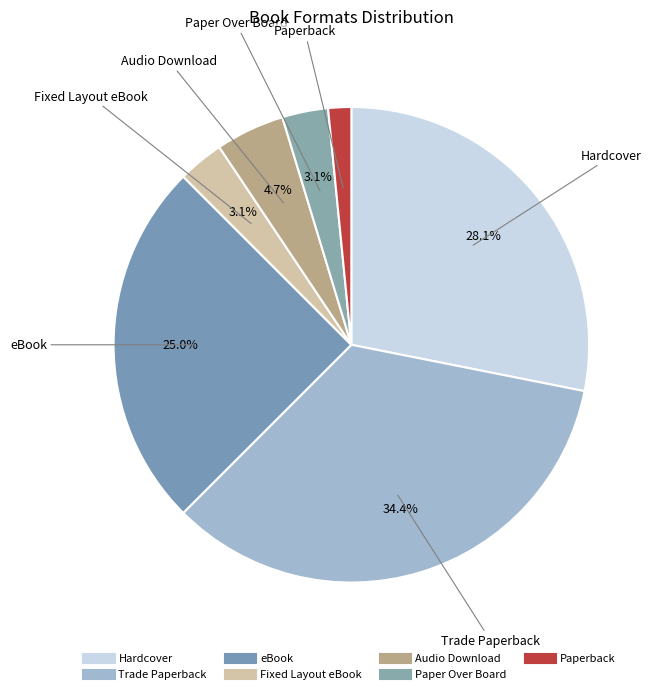

Is the sum of Hardcover and Fixed Layout eBook greater than half?

No